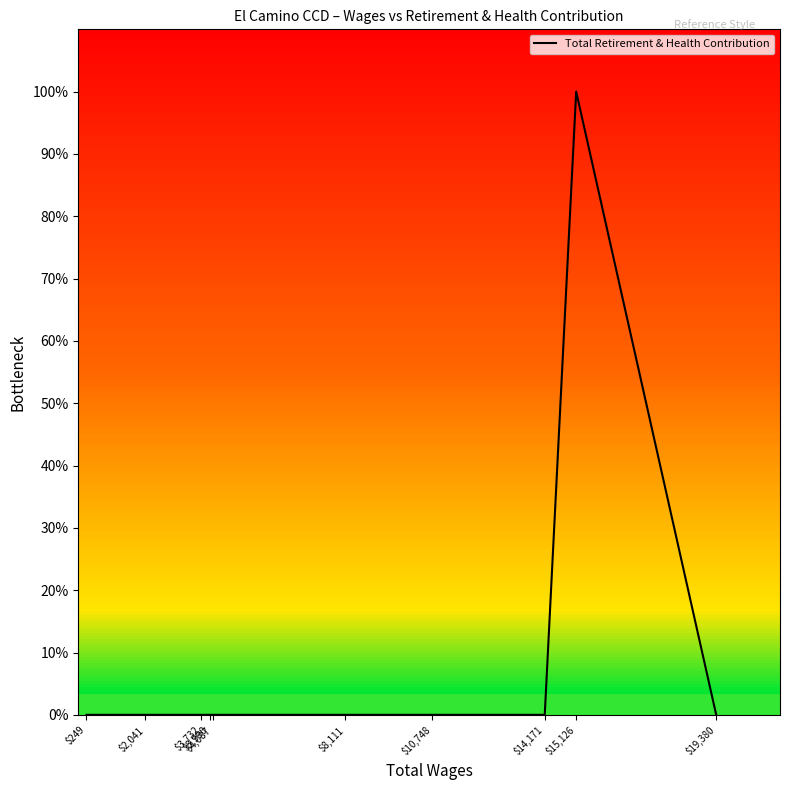

Between $4,087 and $10,748, which is larger?

$4,087